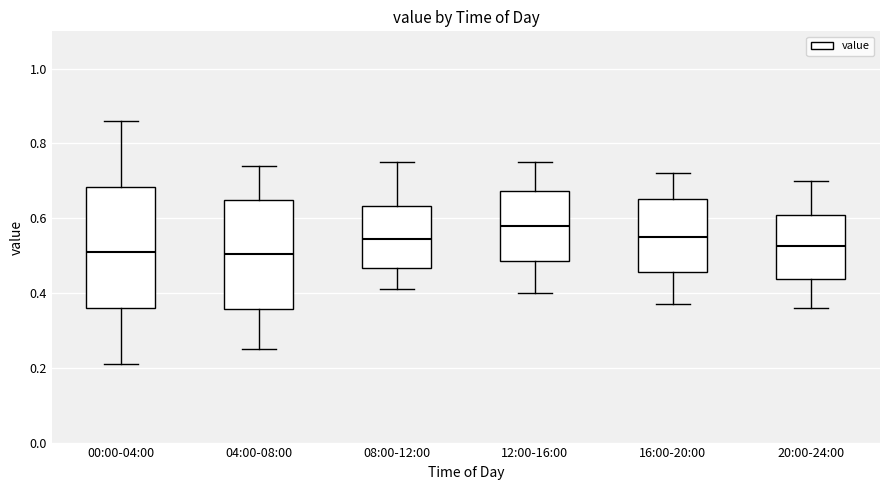

Reading left to right, read every box against the y-axis: the position of its median line, the range the box covers, and the ends of its whiskers. The values are not printed on the chart, so give them approximately, as read against the axis.

00:00-04:00: median 0.52, box 0.36 to 0.68, whiskers 0.22 to 0.86
04:00-08:00: median 0.50, box 0.36 to 0.66, whiskers 0.26 to 0.74
08:00-12:00: median 0.54, box 0.46 to 0.64, whiskers 0.42 to 0.76
12:00-16:00: median 0.58, box 0.48 to 0.68, whiskers 0.40 to 0.76
16:00-20:00: median 0.56, box 0.46 to 0.66, whiskers 0.38 to 0.72
20:00-24:00: median 0.52, box 0.44 to 0.62, whiskers 0.36 to 0.70